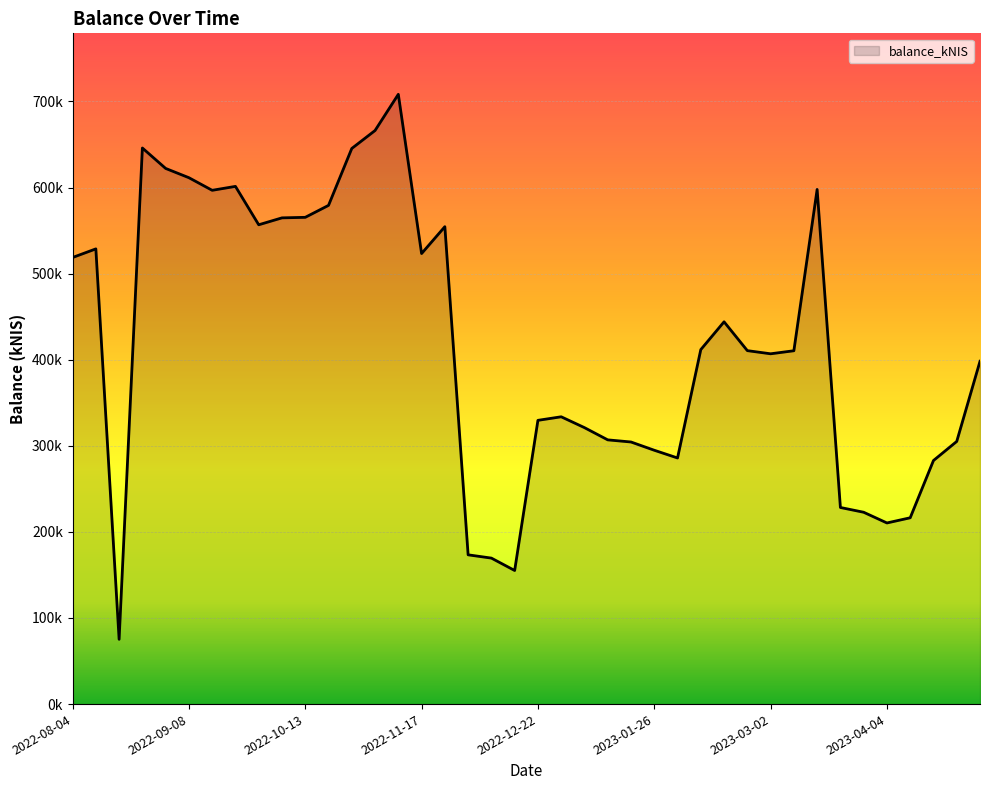

What is the difference between the maximum and minimum values?

633049.4